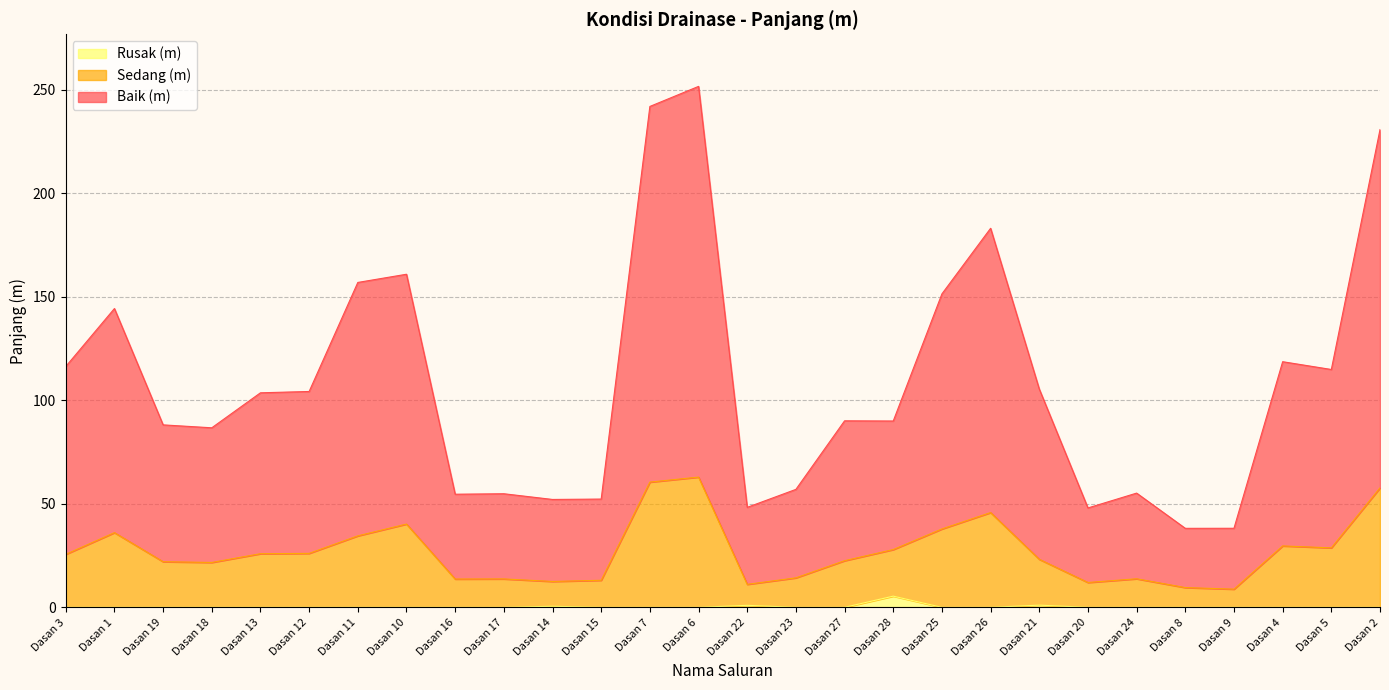

Read the Sedang (m) value at Dasan 15.

13.1